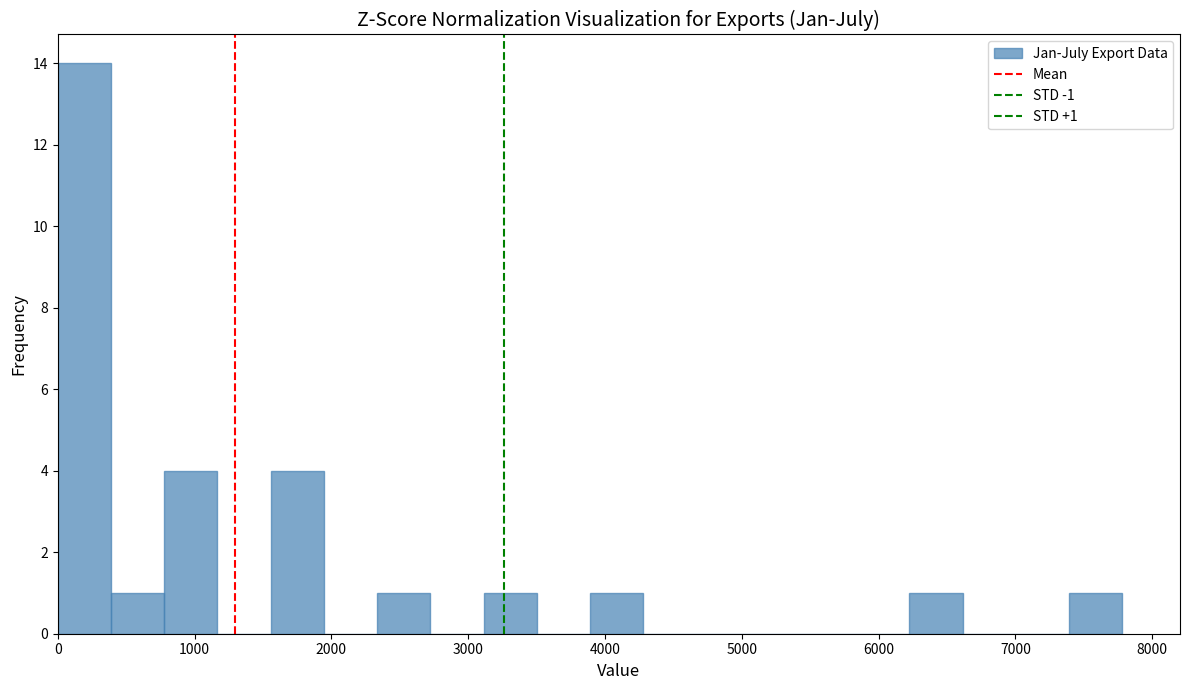

Read against the x-axis, roughly where is the centre of the tallest bar?

200